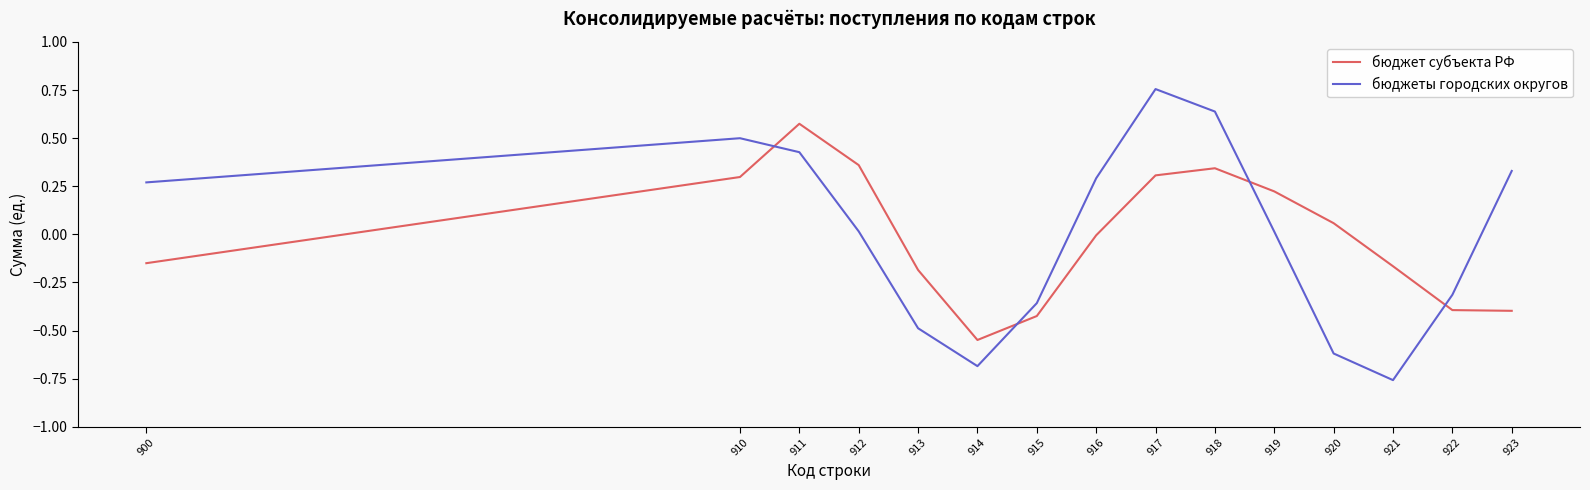

Between which two adjacent categories do бюджет субъекта РФ and бюджеты городских округов first intersect?

910 and 911